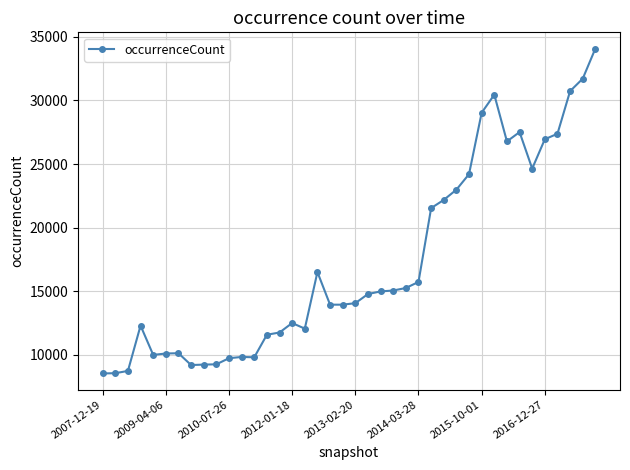

True or false: the data has more than 0 interior local peaks.

True